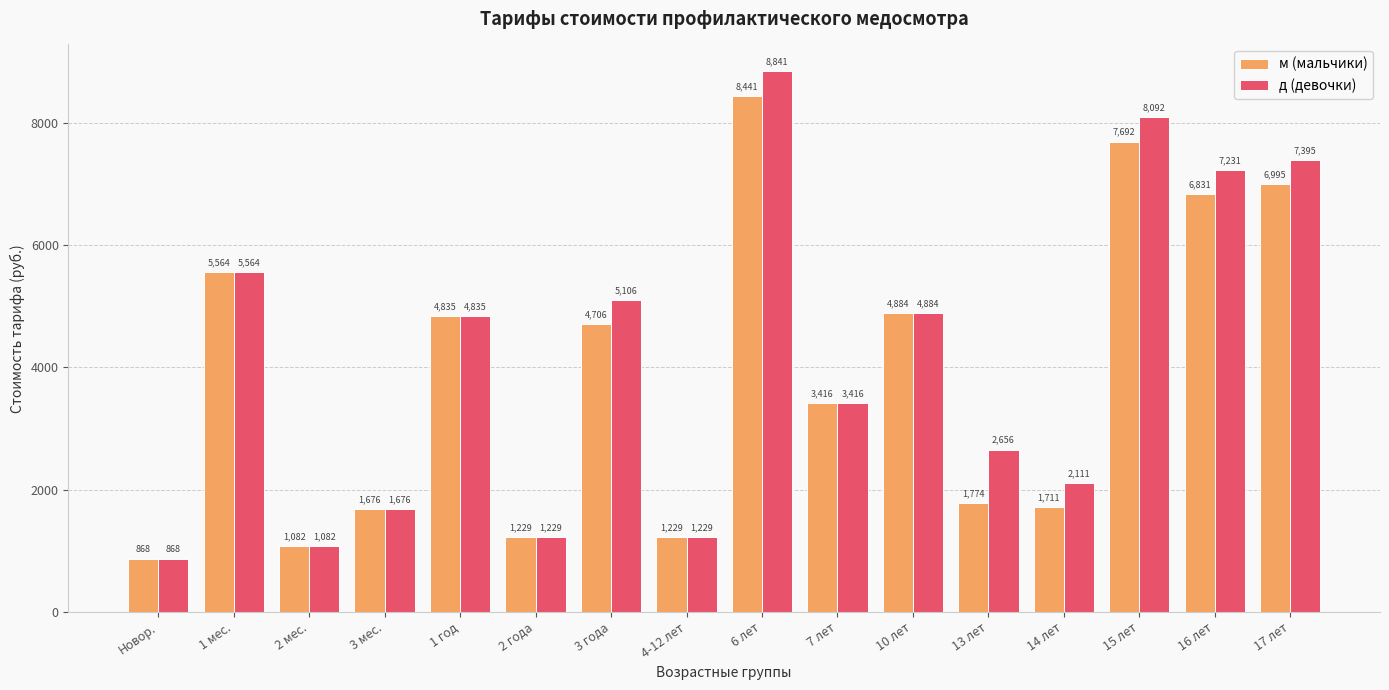

What position from the right is 14 лет?

4